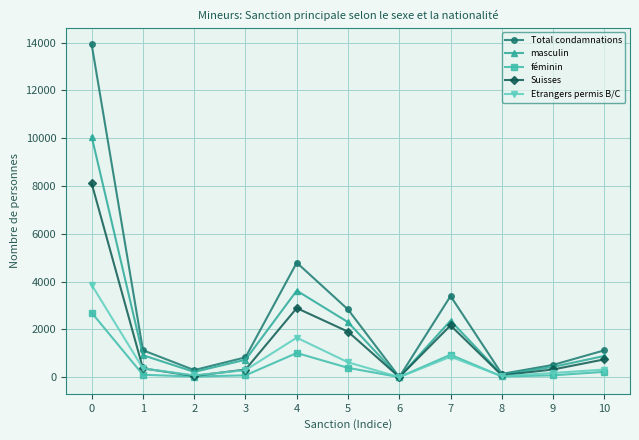

How many series are shown in this chart?

5